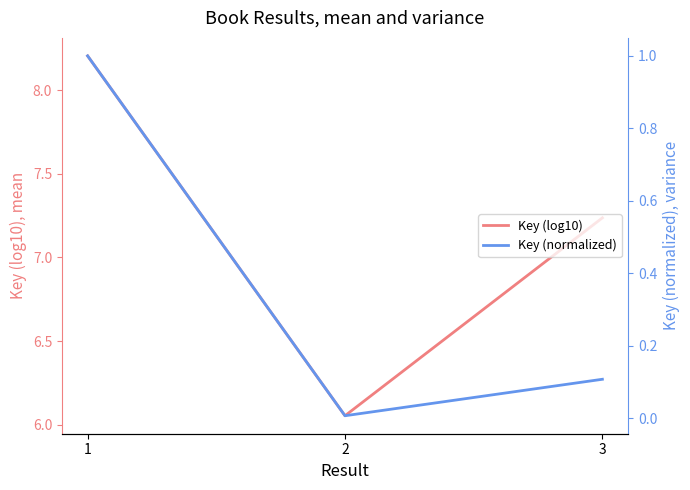

What is the difference between the Key (log10) values at 3 and 1?

1.0